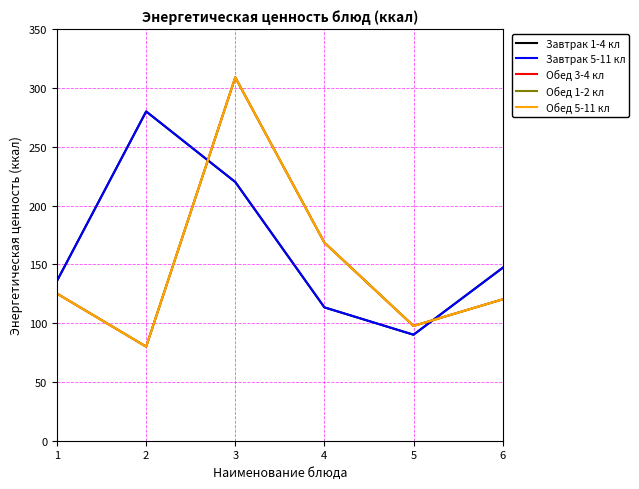

Reading right to left, transcribe all the data shown in this chart.

Завтрак 1-4 кл: 147.0	90.1	113.4	220.0	280.0	136.0
Завтрак 5-11 кл: 147.0	90.1	113.4	220.0	280.0	136.0
Обед 3-4 кл: 120.2	97.6	168.4	309.0	80.0	125.1
Обед 1-2 кл: 120.2	97.6	168.4	309.0	80.0	125.1
Обед 5-11 кл: 120.2	97.6	168.4	309.0	80.0	125.1